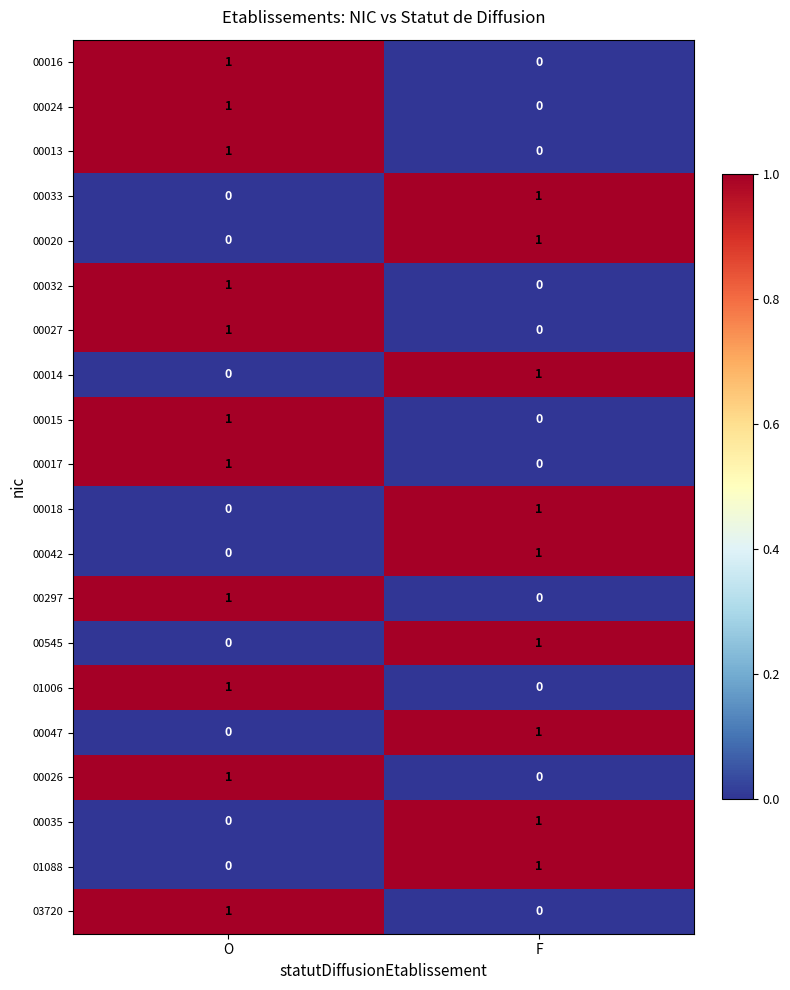

True or false: 00020 has a value of 1 at O.

False